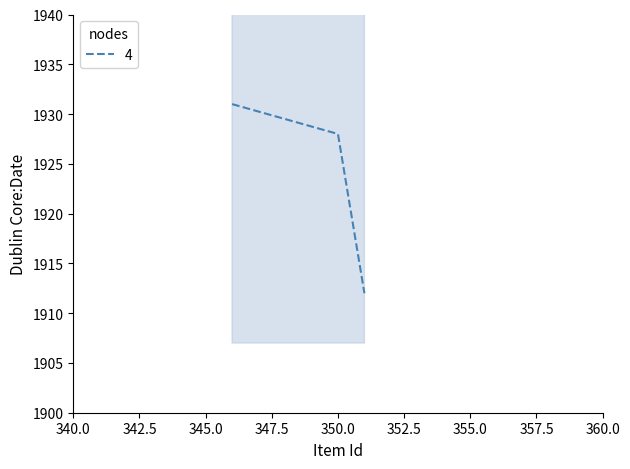

Does the chart have visible grid lines?

No